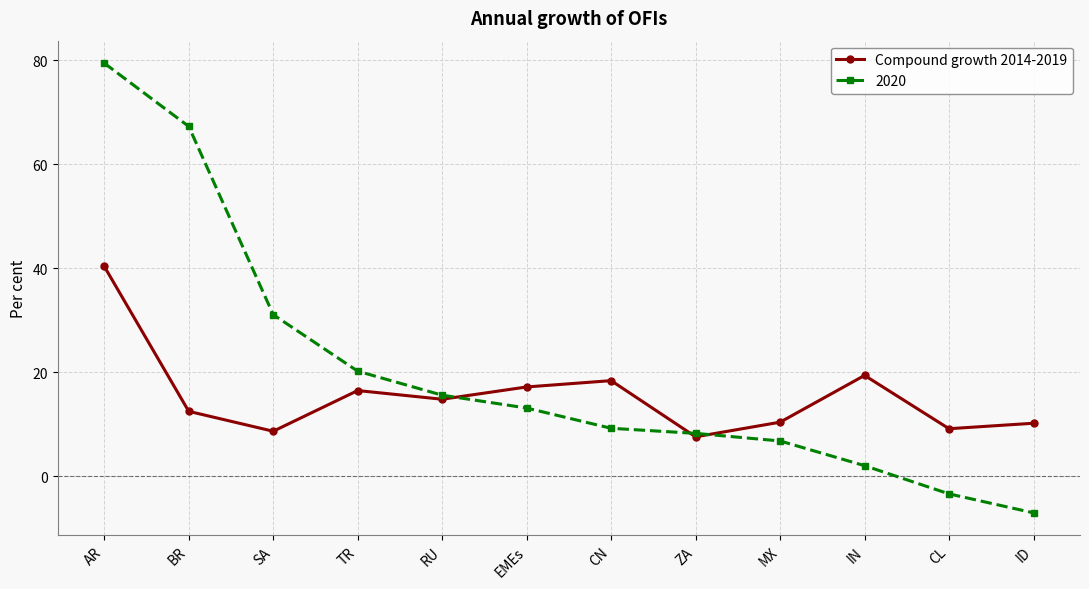

True or false: Compound growth 2014-2019 has a value of 14.8 at RU.

True